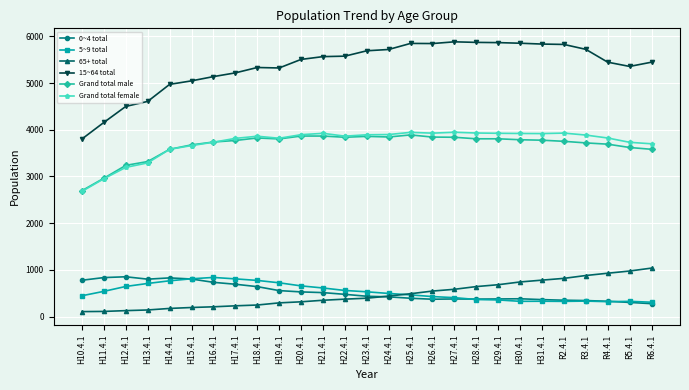

What is the minimum value shown in the chart?

105